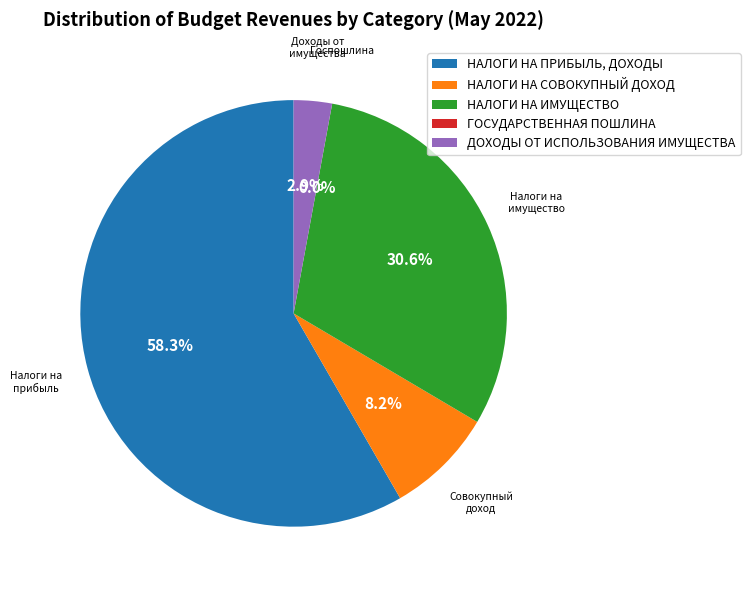

To the nearest percent, what is the average slice percentage?

20%